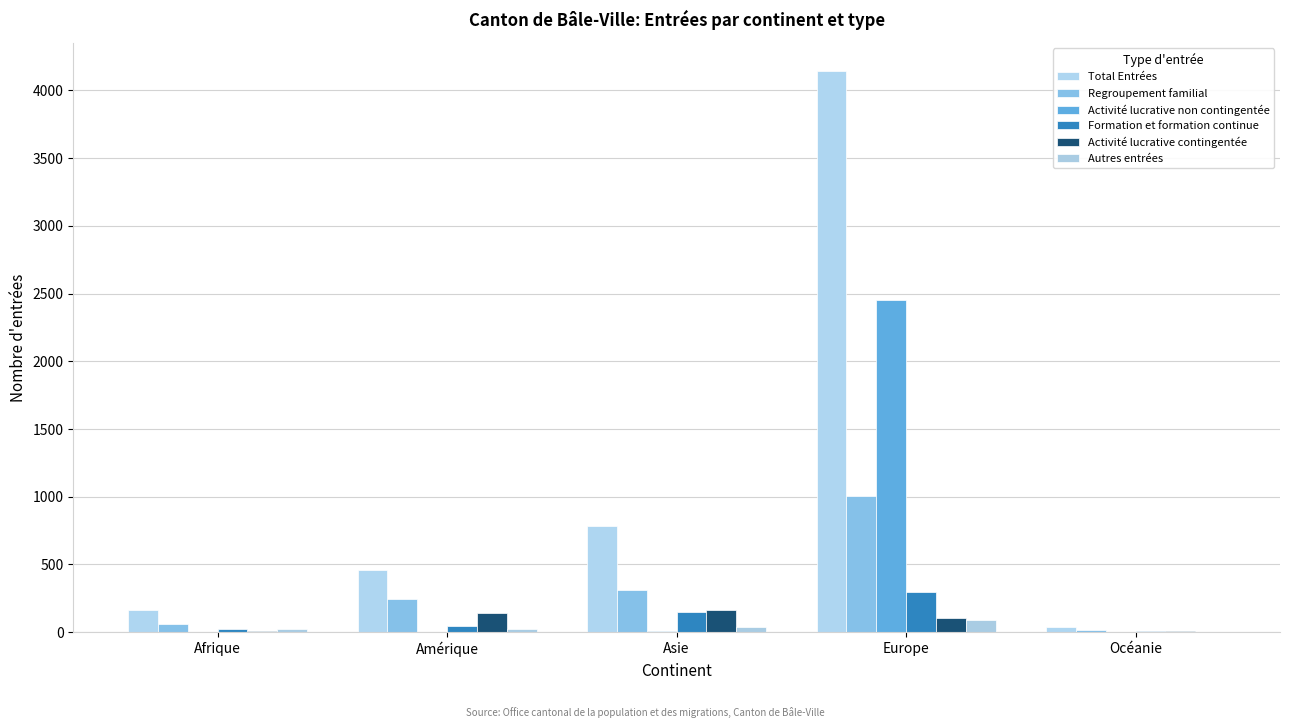

How many distinct data groups are displayed?

6